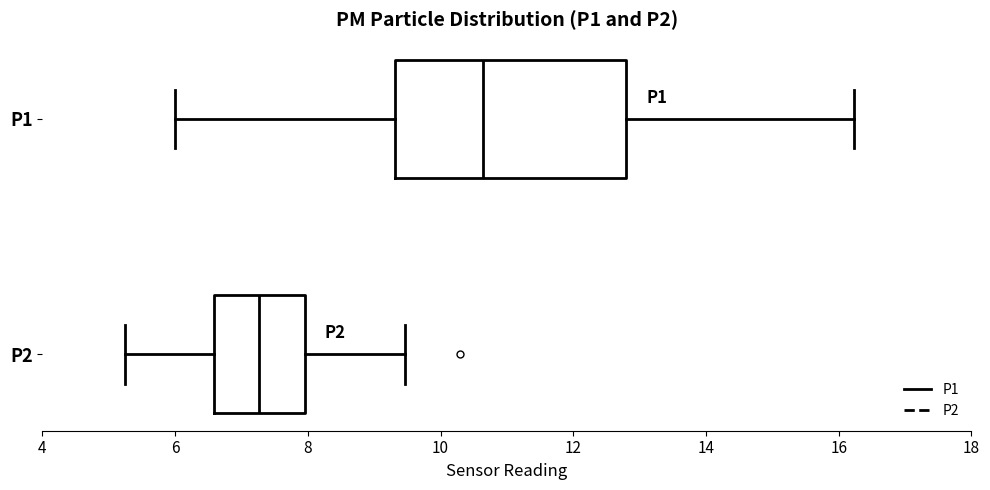

Reading bottom to top, transcribe this box plot: for each box, give where its median line is, the range the box spans, and where its two whiskers end, as read against the x-axis. The values are not printed on the chart, so give them approximately, as read against the axis.

P2: median 7.2, box 6.6 to 8.0, whiskers 5.2 to 9.4
P1: median 10.6, box 9.4 to 12.8, whiskers 6.0 to 16.2